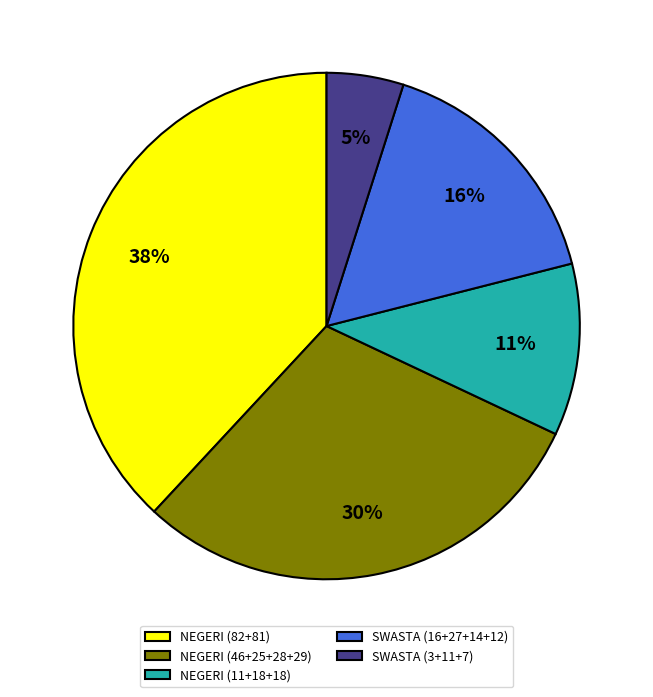

The SWASTA (16+27+14+12) slice represents 22% of the pie. True or false?

False